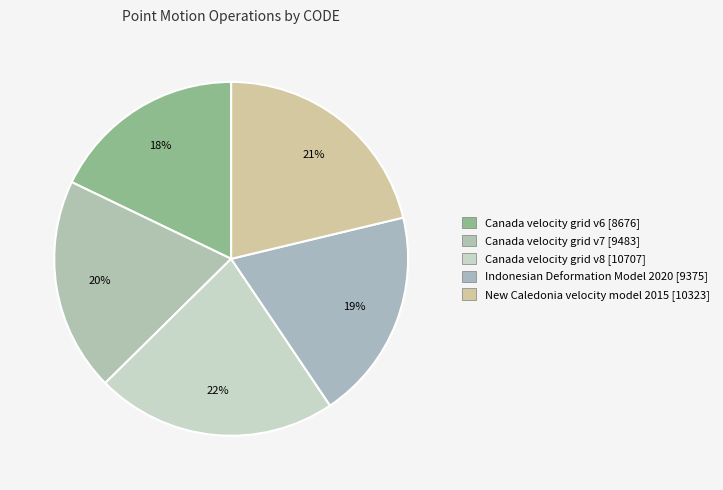

Count the number of slices in the pie.

5